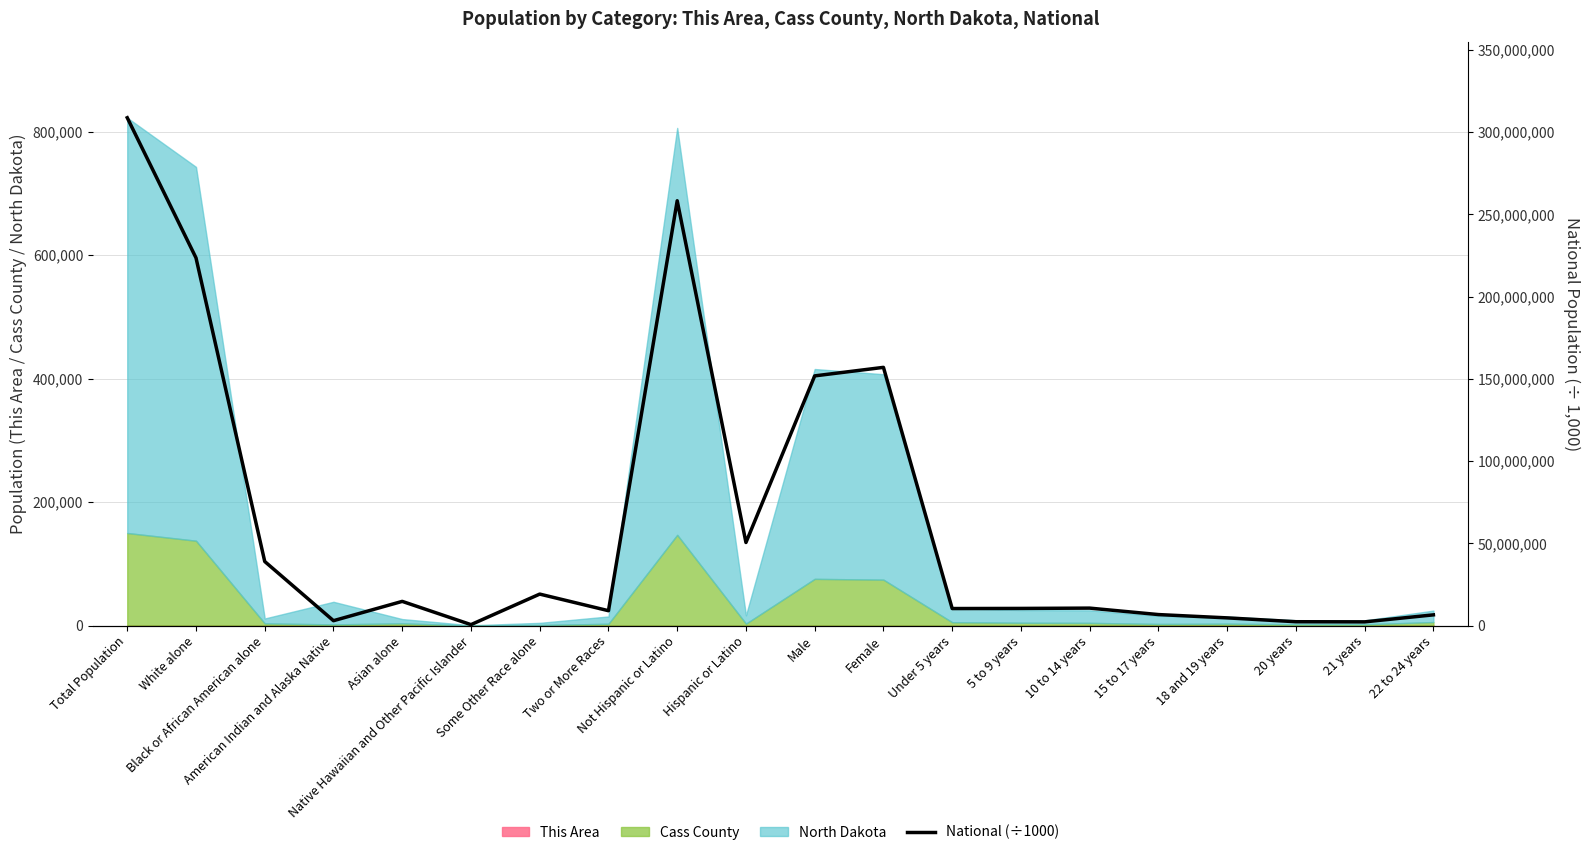

How many lines are shown in the chart?

1